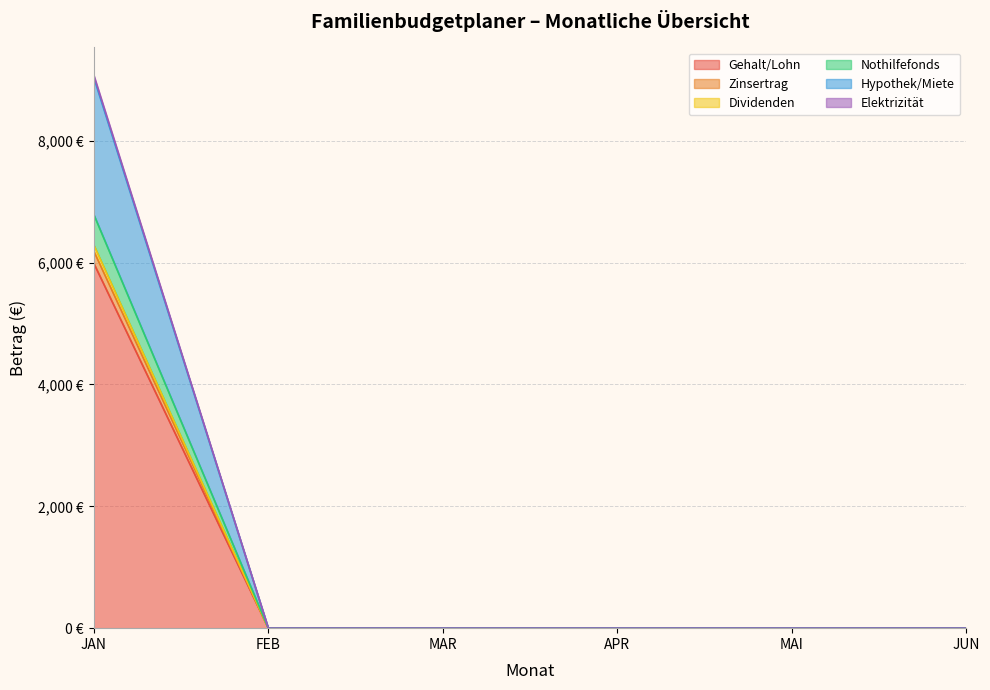

Does the chart have visible grid lines?

Yes